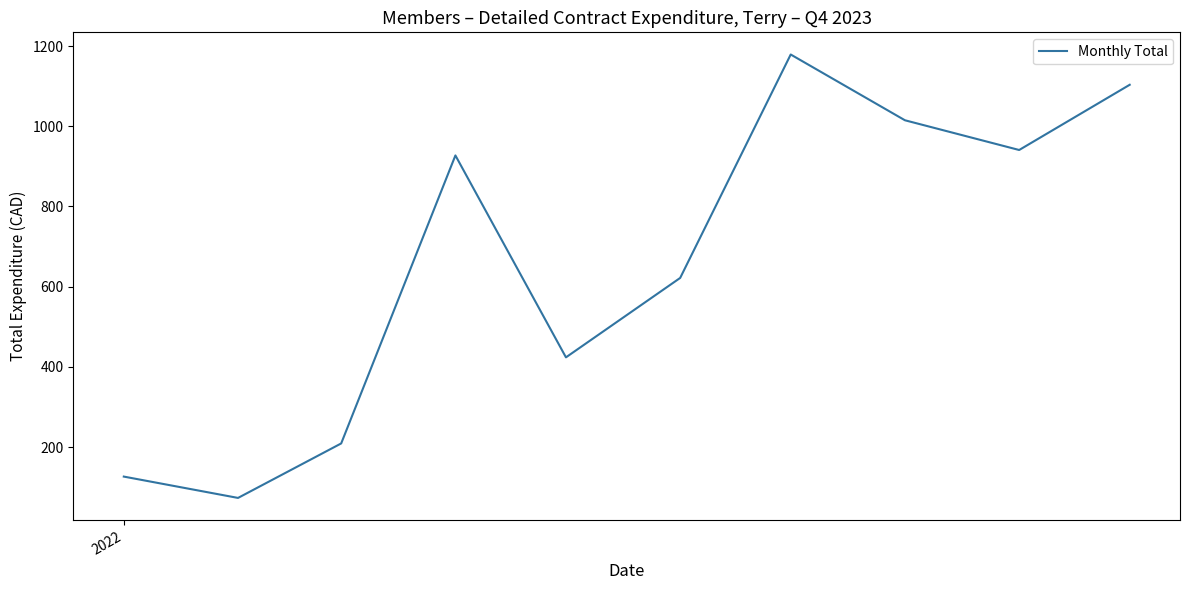

What is the maximum value shown in the chart?

1179.1